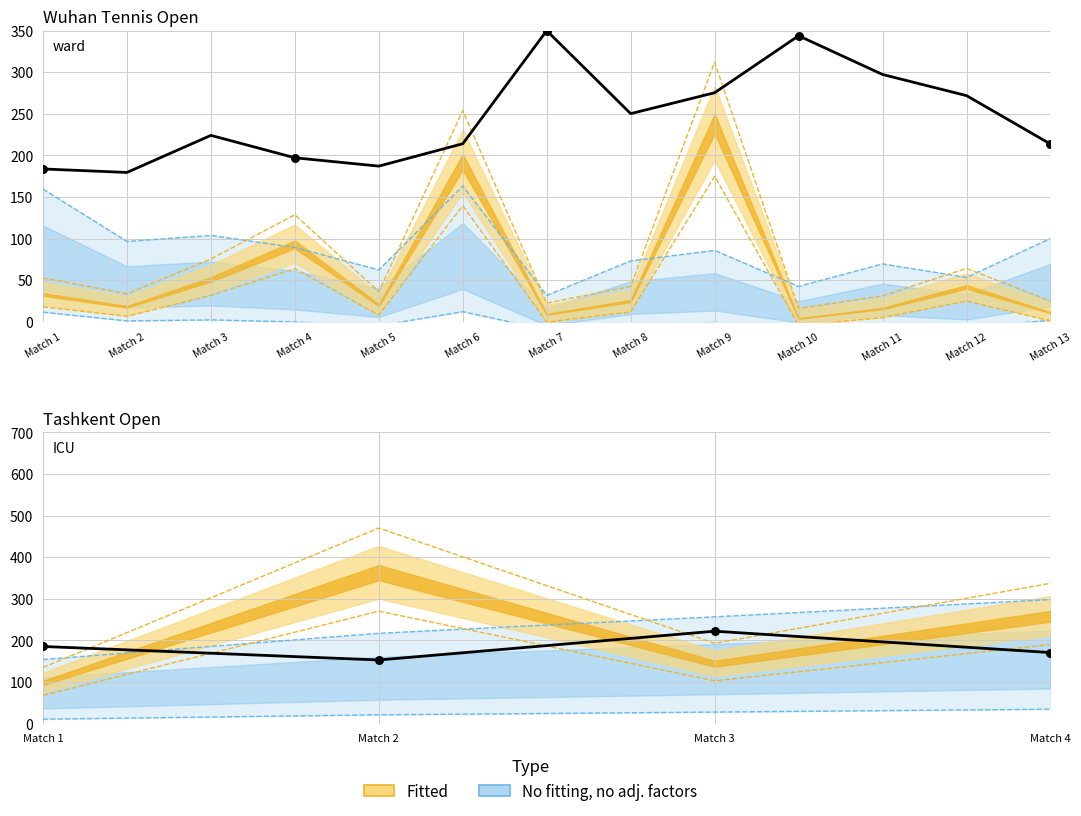

At which category is the sum across all series the highest?

Match 9